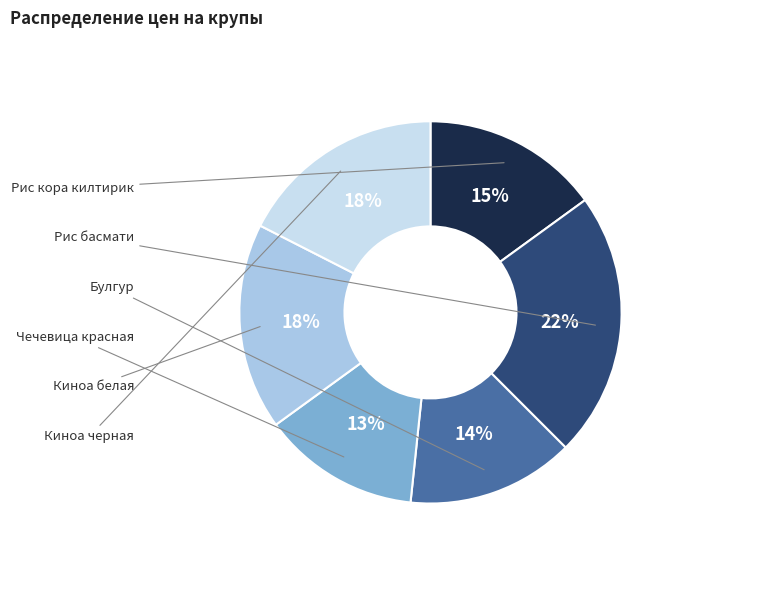

How many slices are in this pie chart?

6